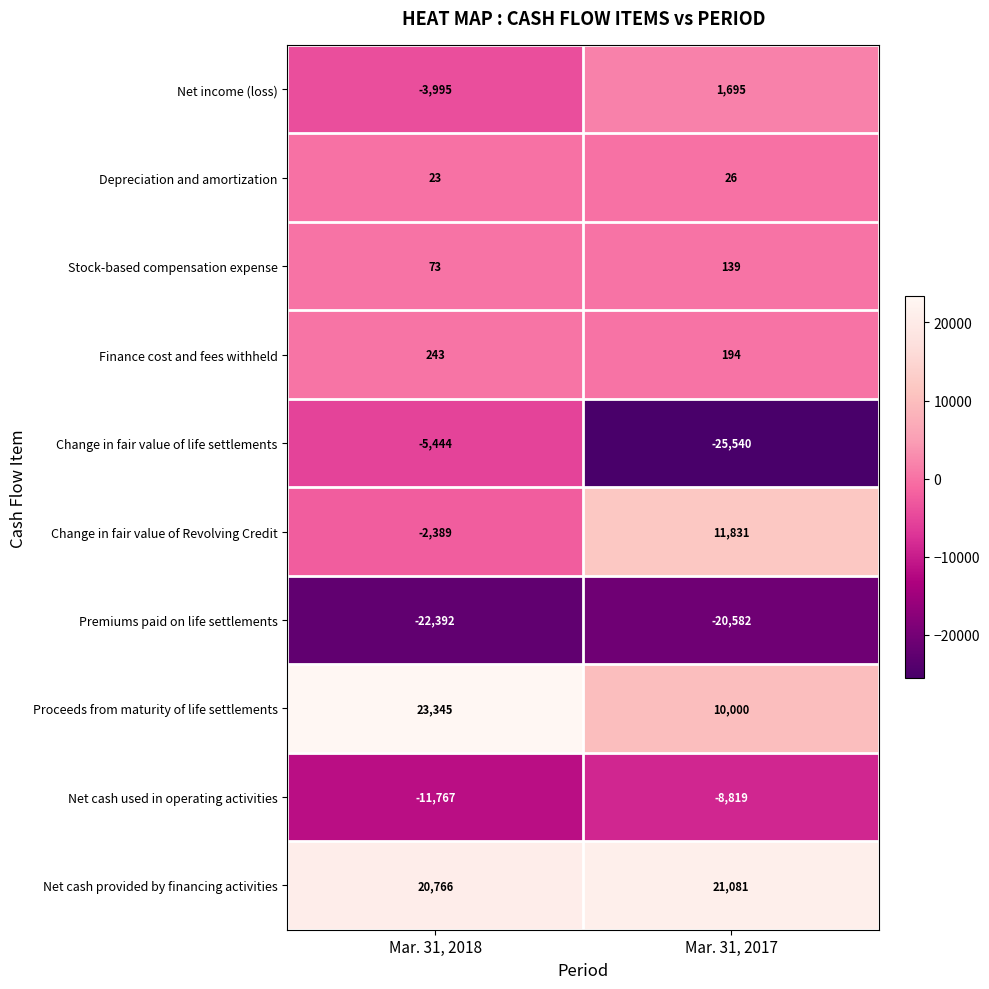

At which category is the sum across all series the highest?

Mar. 31, 2018